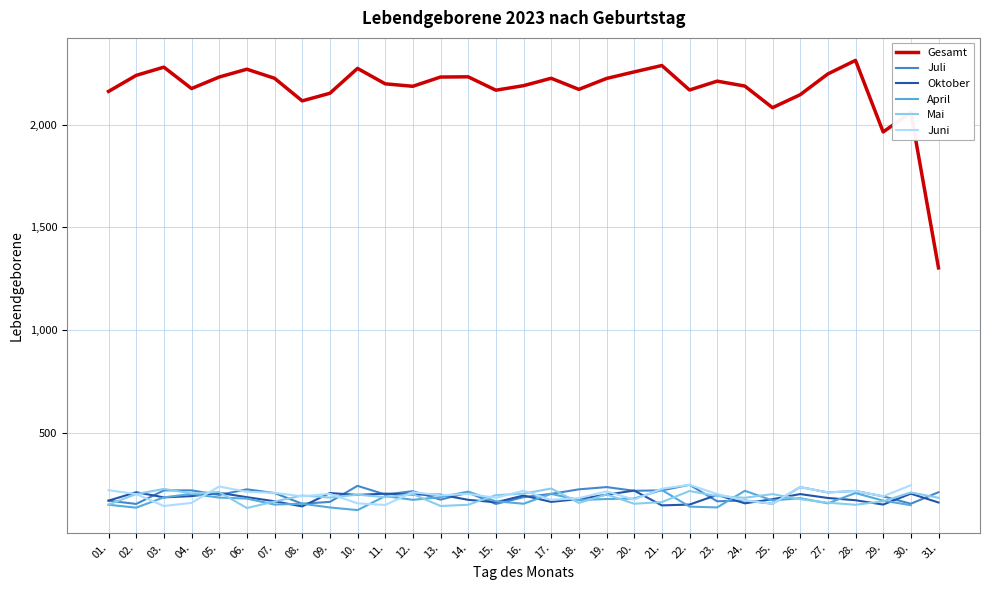

Which series has the widest spread of values?

Gesamt